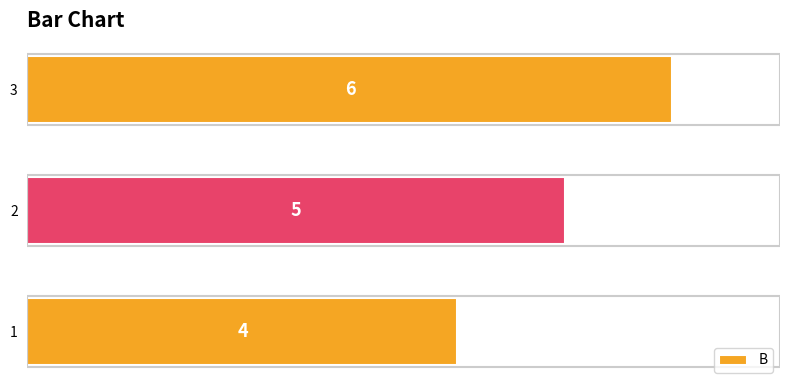

Rank the categories by value from highest to lowest.

3, 2, 1